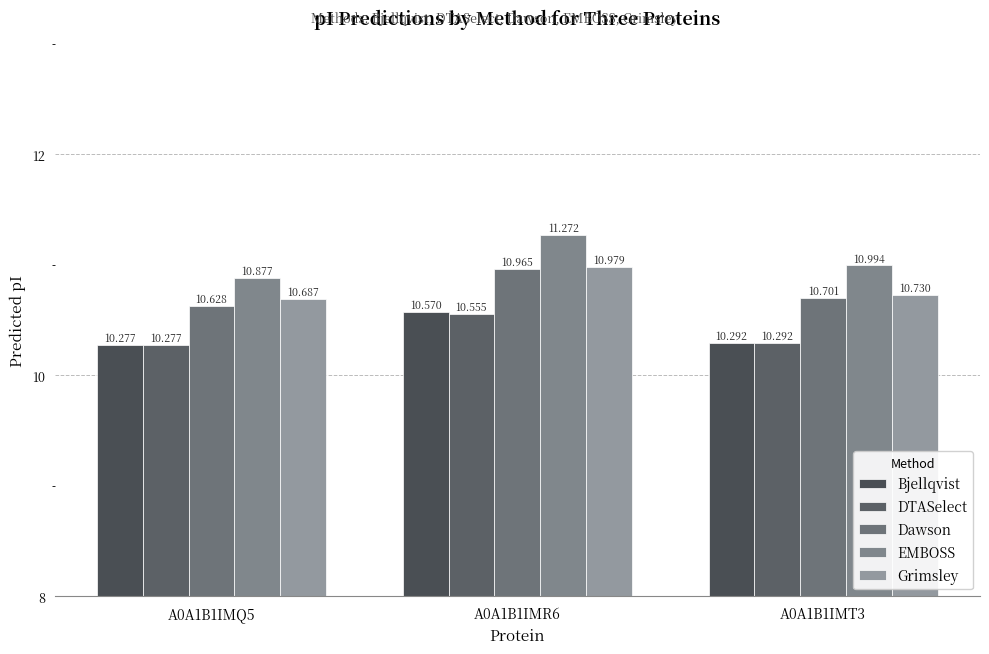

Reading left to right, what are all the values shown in this chart?

Bjellqvist: A0A1B1IMQ5=10.3	A0A1B1IMR6=10.6	A0A1B1IMT3=10.3
DTASelect: A0A1B1IMQ5=10.3	A0A1B1IMR6=10.6	A0A1B1IMT3=10.3
Dawson: A0A1B1IMQ5=10.6	A0A1B1IMR6=11.0	A0A1B1IMT3=10.7
EMBOSS: A0A1B1IMQ5=10.9	A0A1B1IMR6=11.3	A0A1B1IMT3=11.0
Grimsley: A0A1B1IMQ5=10.7	A0A1B1IMR6=11.0	A0A1B1IMT3=10.7